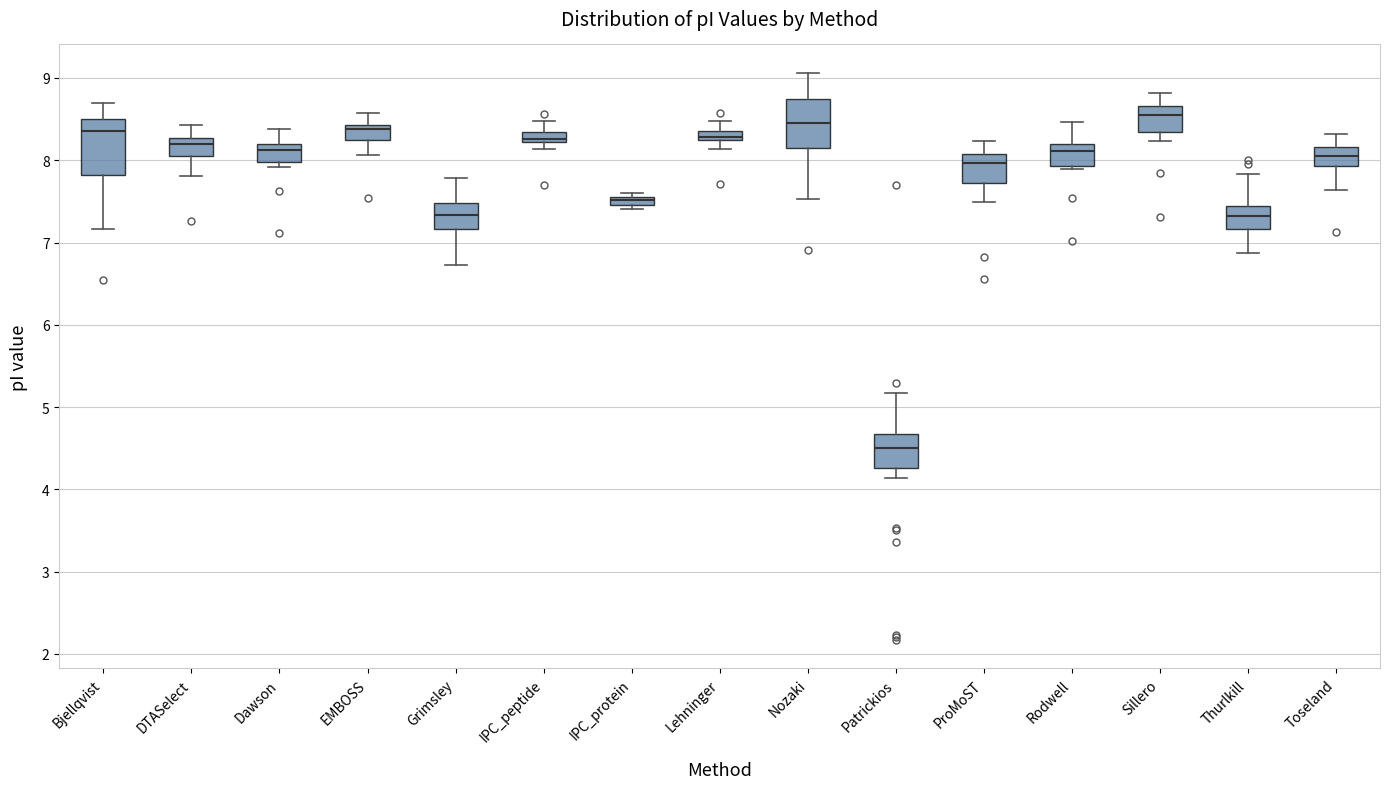

Which box has the lowest median line?

Patrickios